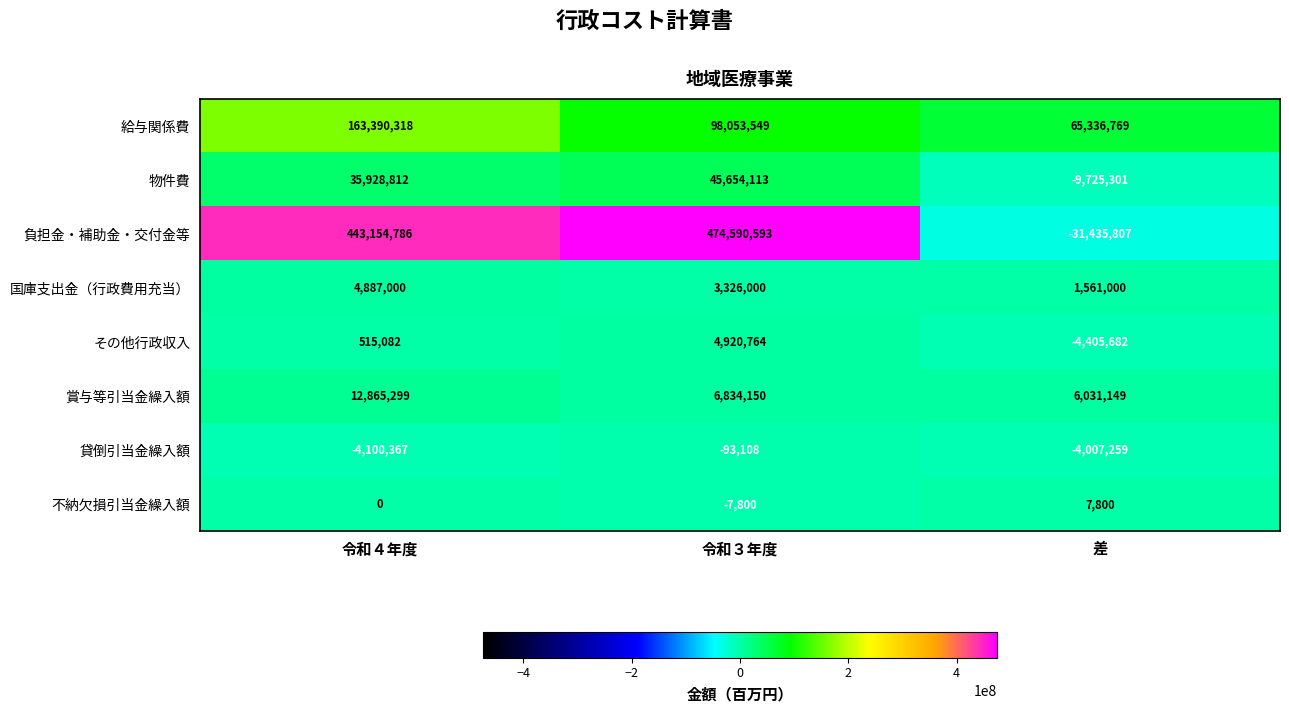

What is the maximum value for 物件費?

45654113